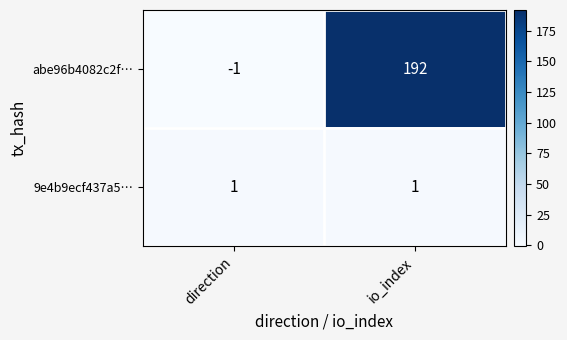

List the series in order of their overall mean, lowest first.

9e4b9ecf437a5…, abe96b4082c2f…